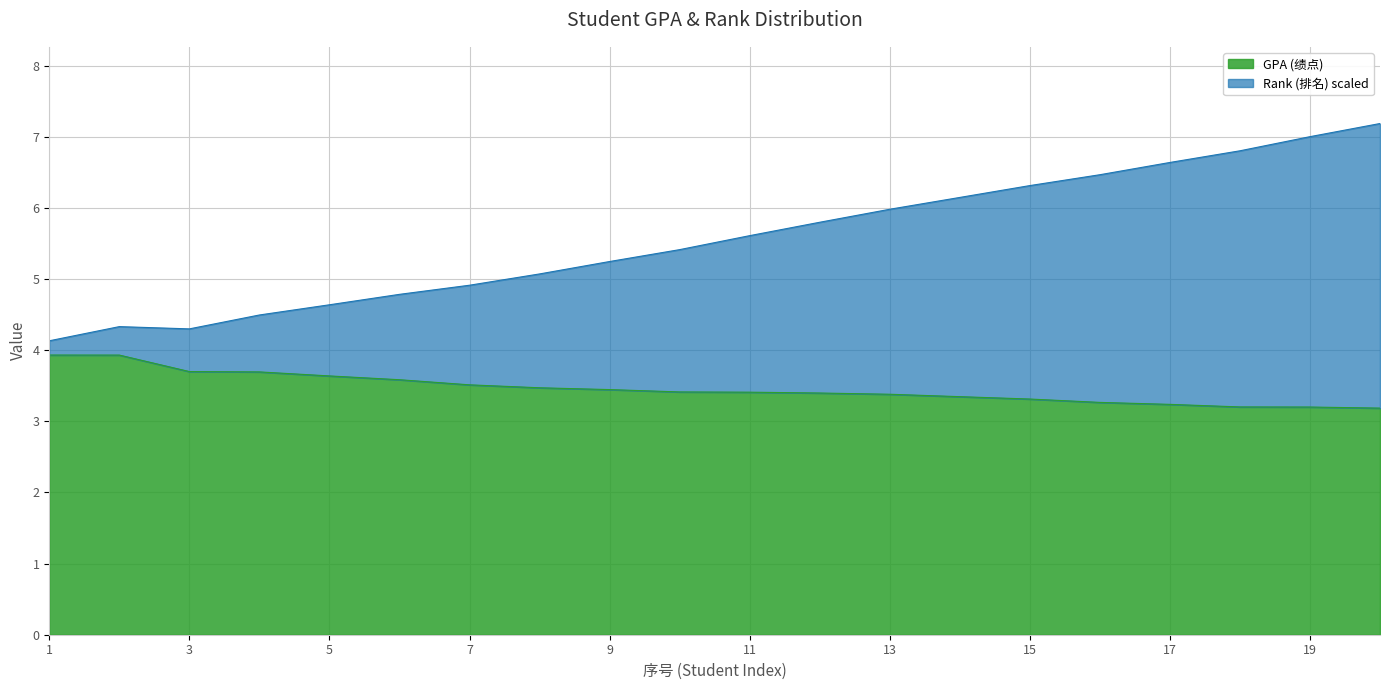

Does the chart display data point markers on the line(s)?

No